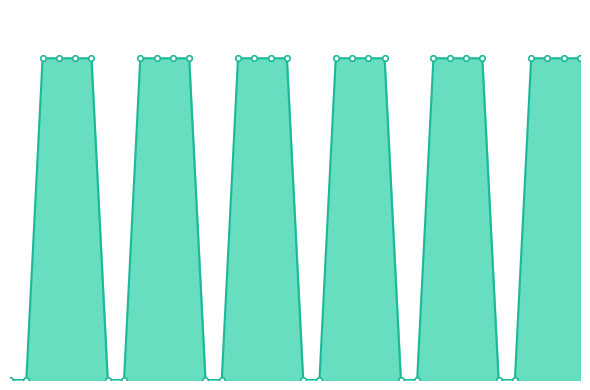

Is this an area chart (filled region under the line)?

Yes